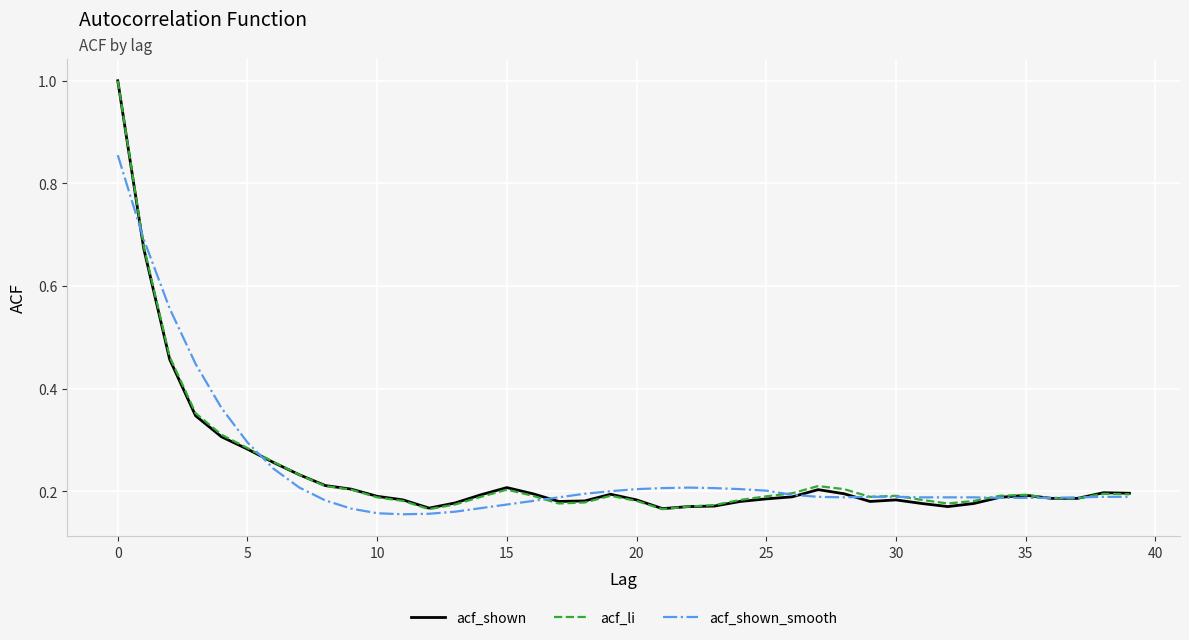

What is the greatest value displayed?

1.0